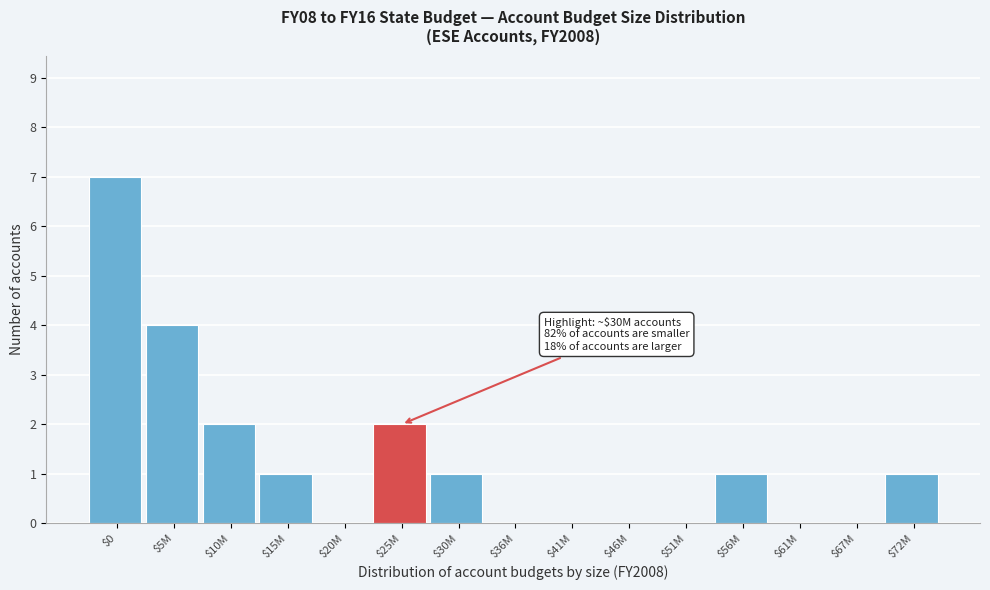

The value at $15M is 2. True or false?

False